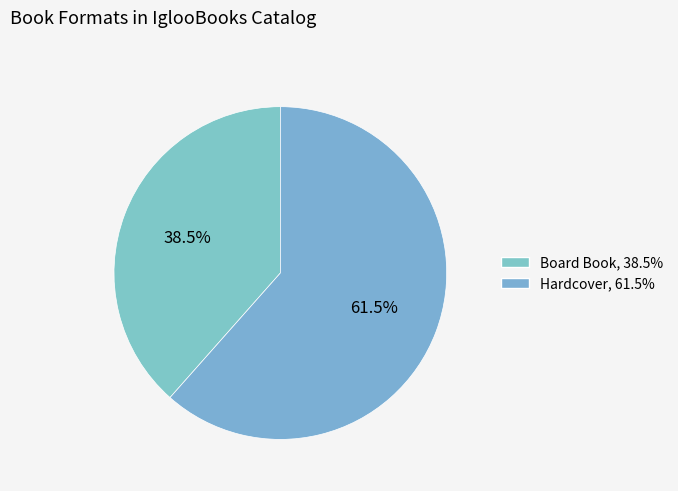

Count the number of slices in the pie.

2